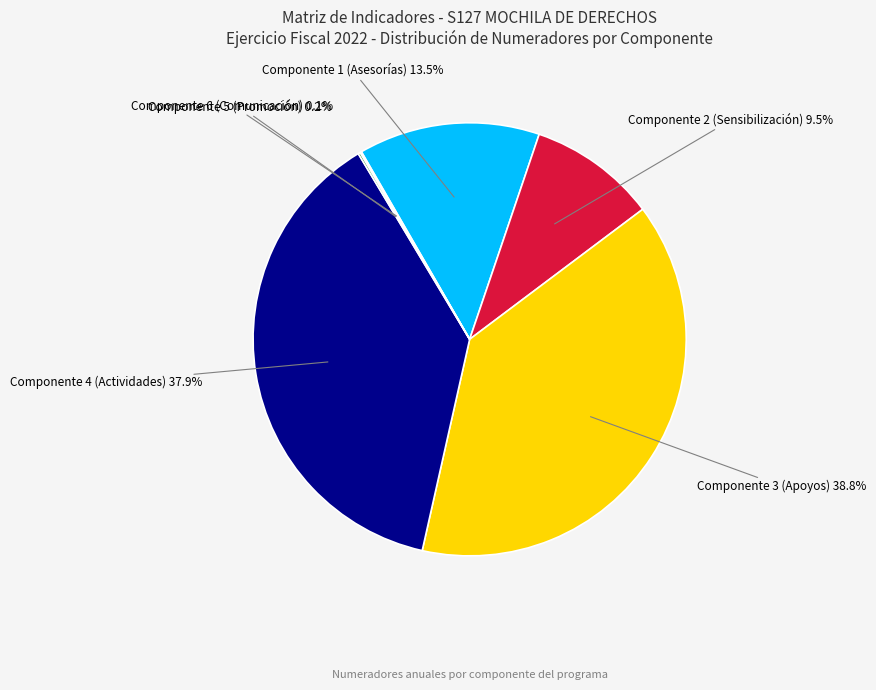

Does any single category account for the majority?

No